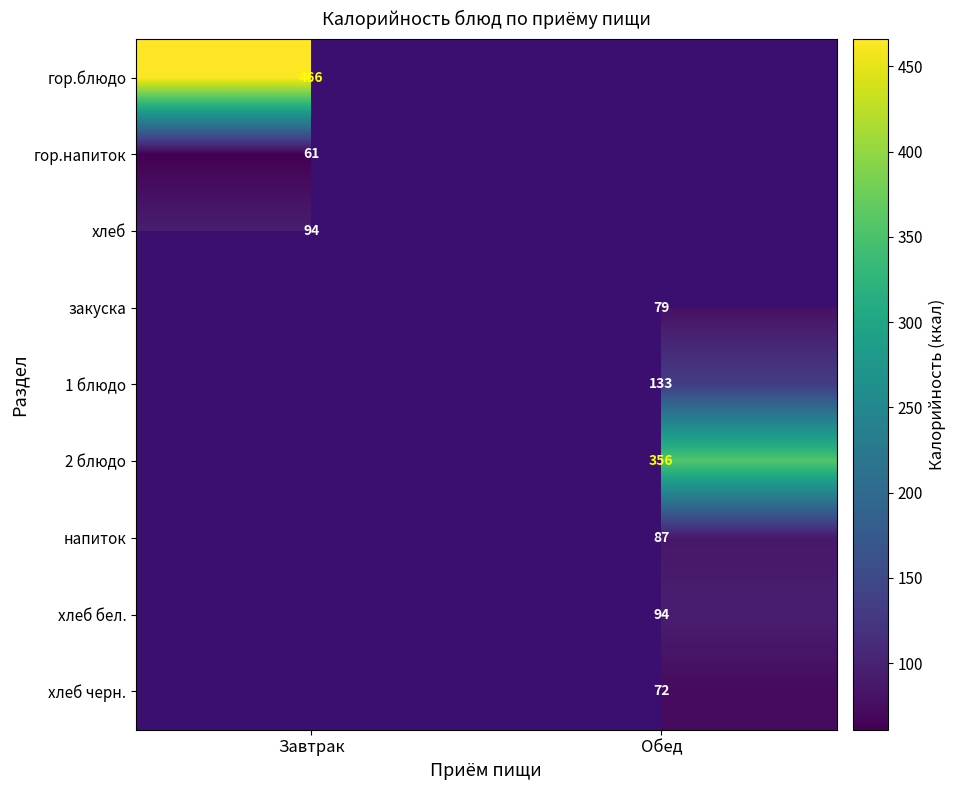

True or false: хлеб бел. has a value of 94 at Обед.

True